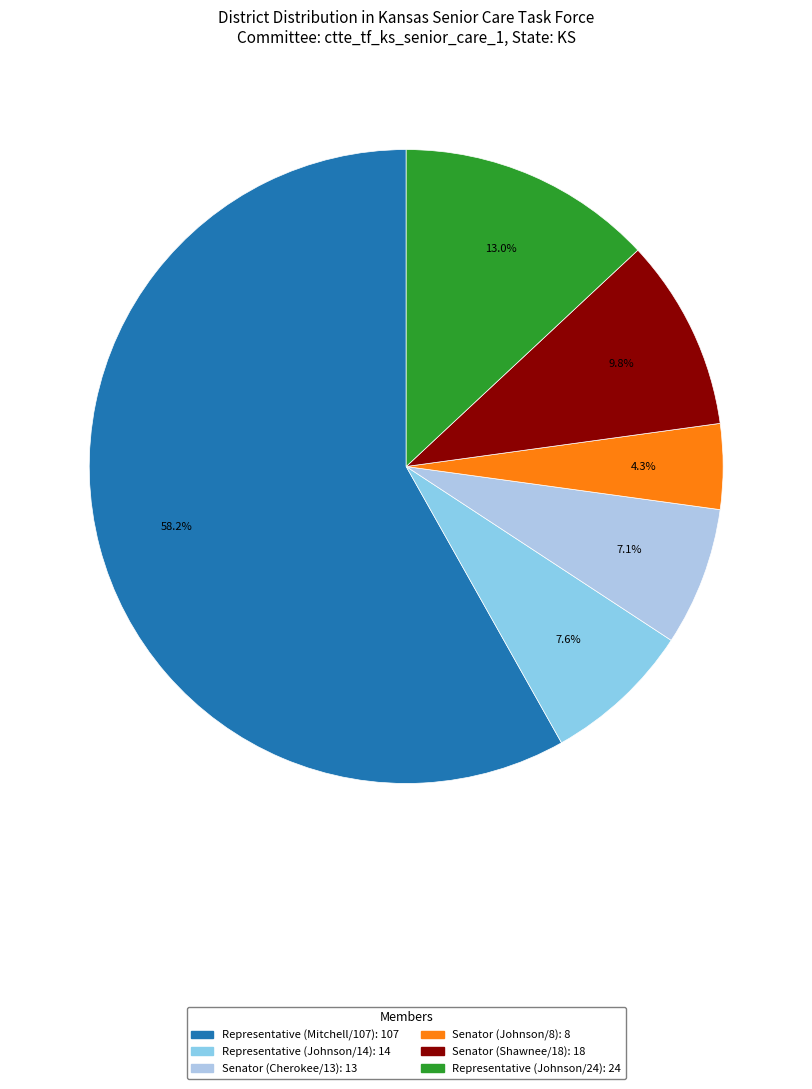

What percentage is the Representative (Johnson/14) slice, to the nearest percent?

8%